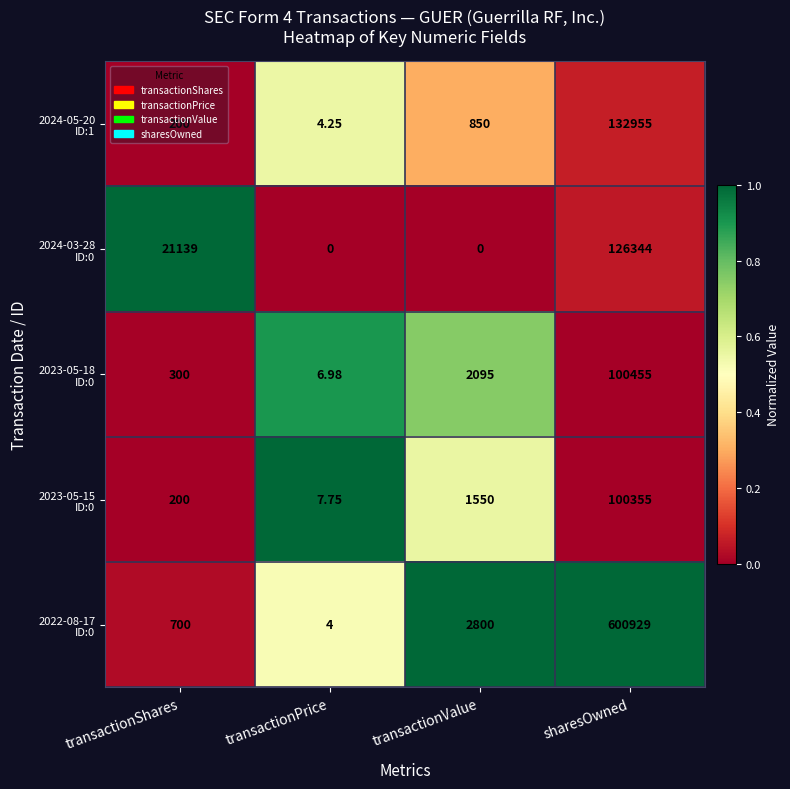

At which category is the sum across all series the highest?

sharesOwned